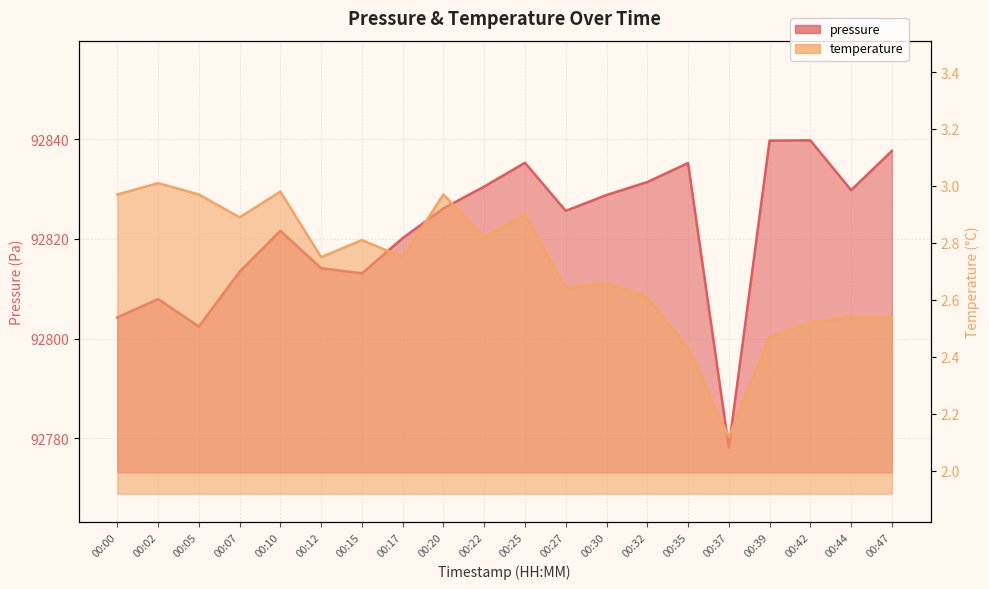

What is the approximate value of temperature at 00:39?

2.5